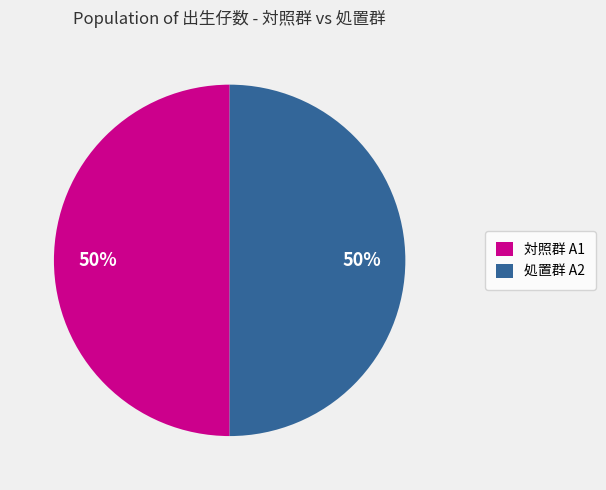

The 処置群 A2 slice represents 50% of the pie. True or false?

True